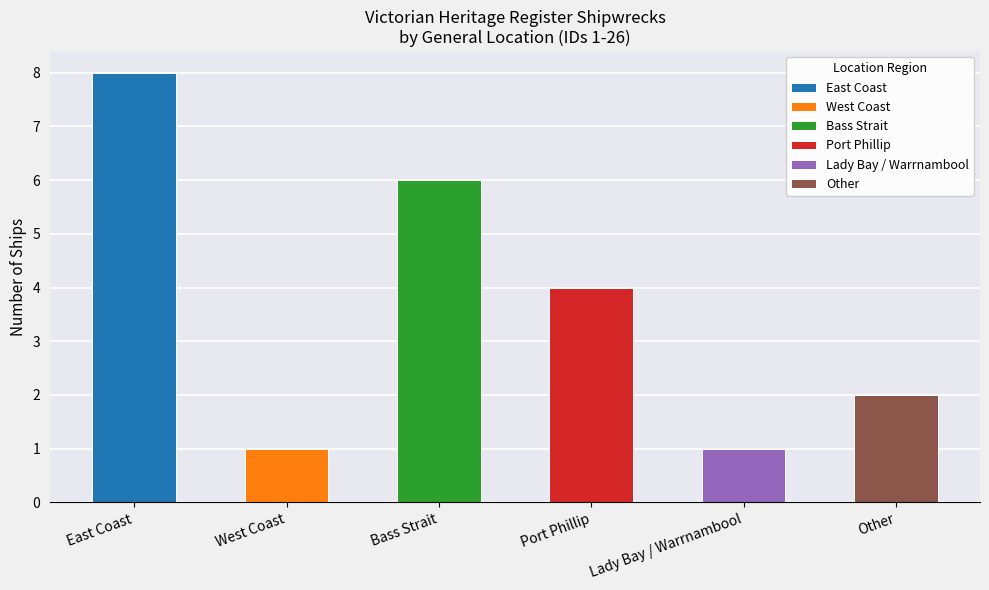

What is the sum of the values at East Coast and West Coast?

9